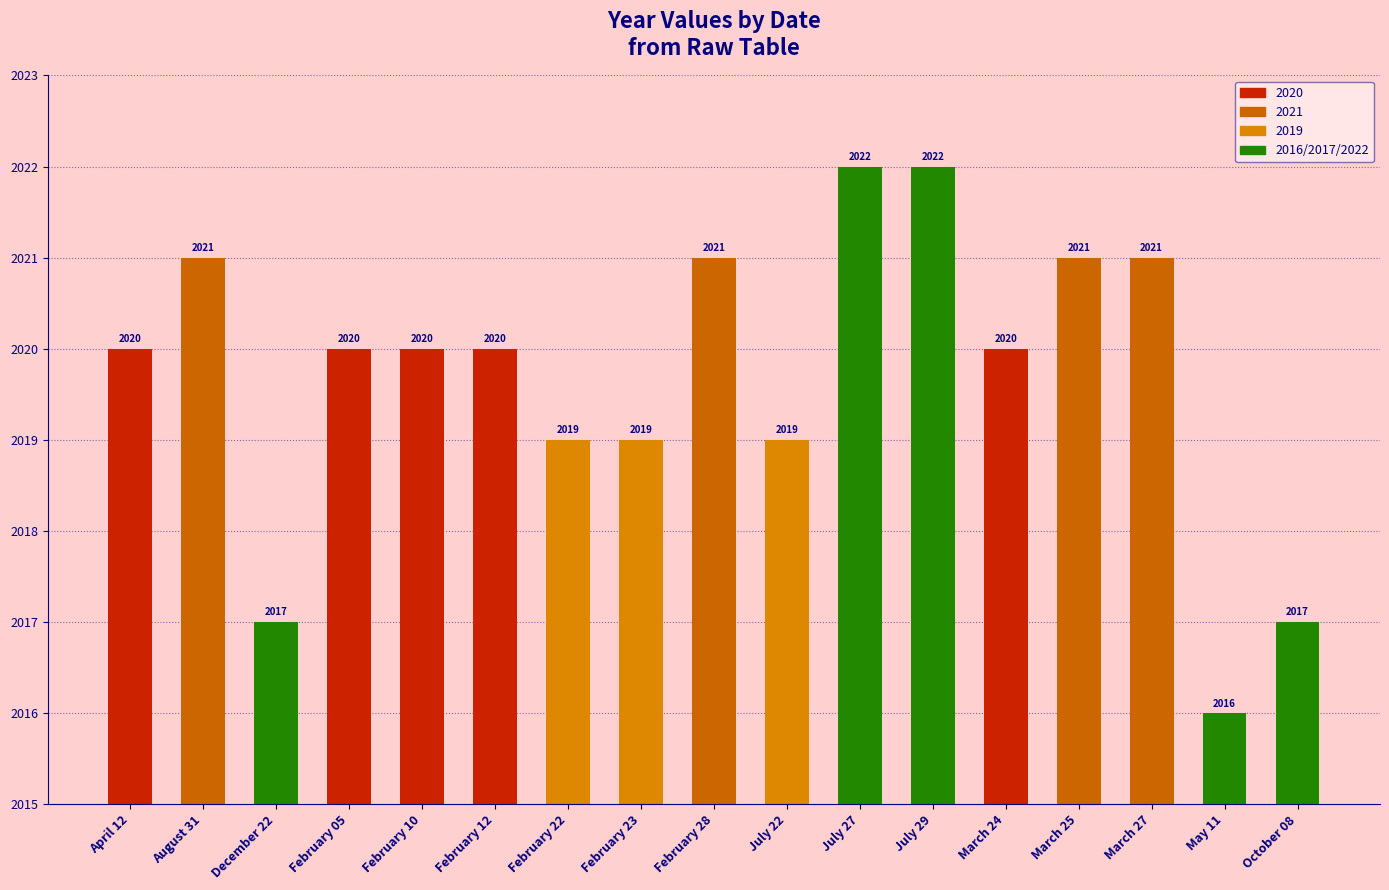

Does the chart contain any negative values?

No